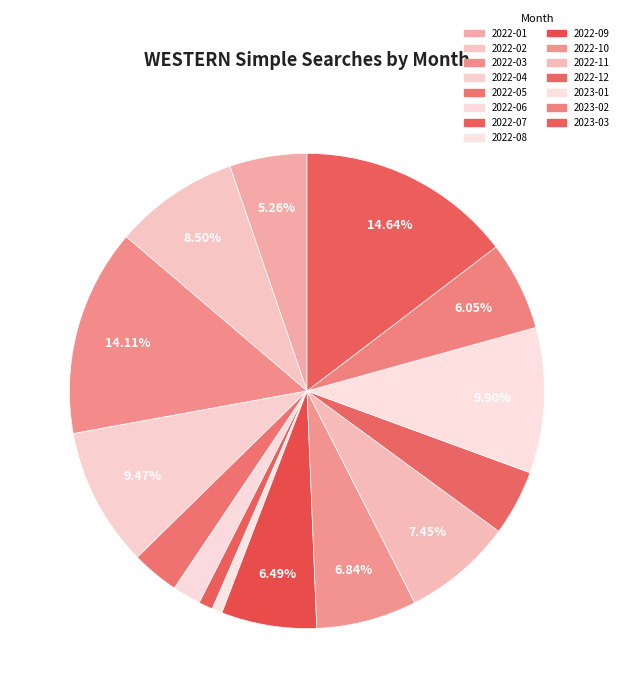

How many segments does this pie chart have?

15